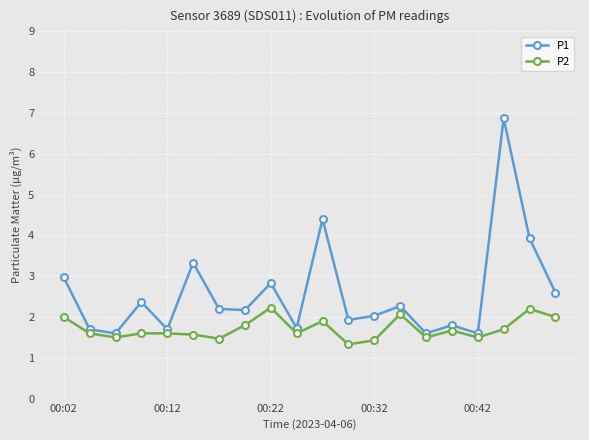

What is the value of the P2 point at the 18th from the left?

1.7